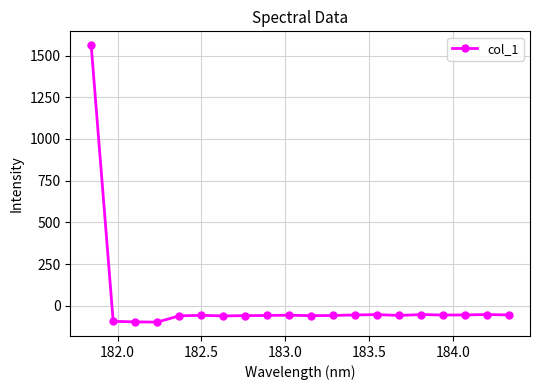

How many distinct data groups are displayed?

1